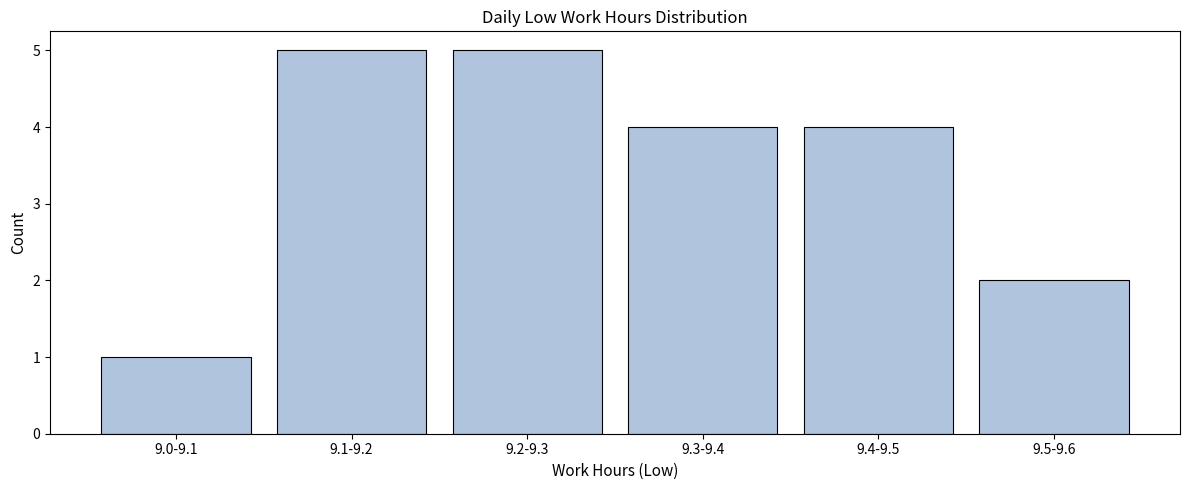

Reading left to right, extract all data points from this chart.

1	5	5	4	4	2